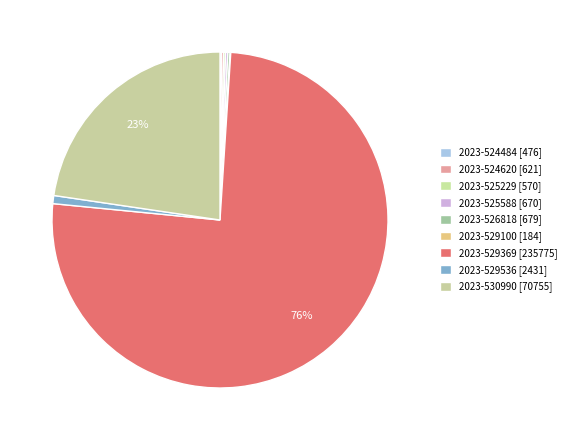

What is the change in value from 2023-526818 to 2023-529100?

-495